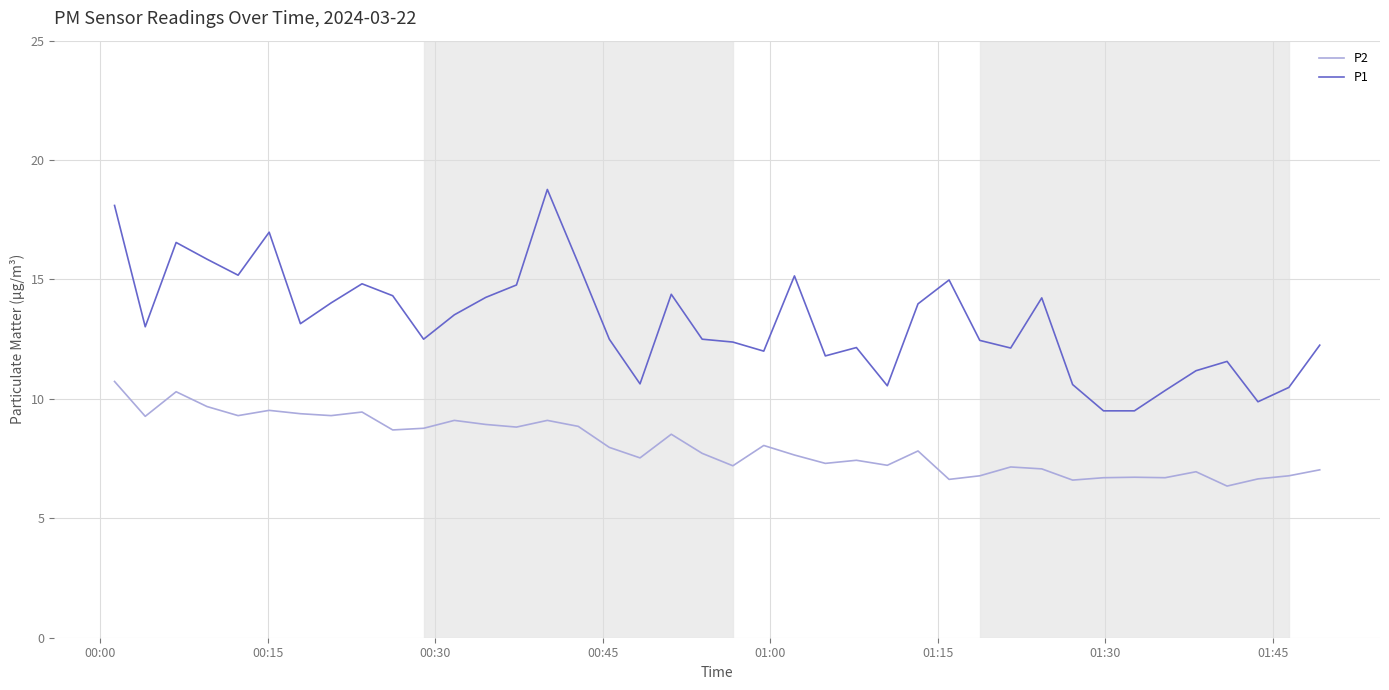

Which series has the largest range (max minus min)?

P1